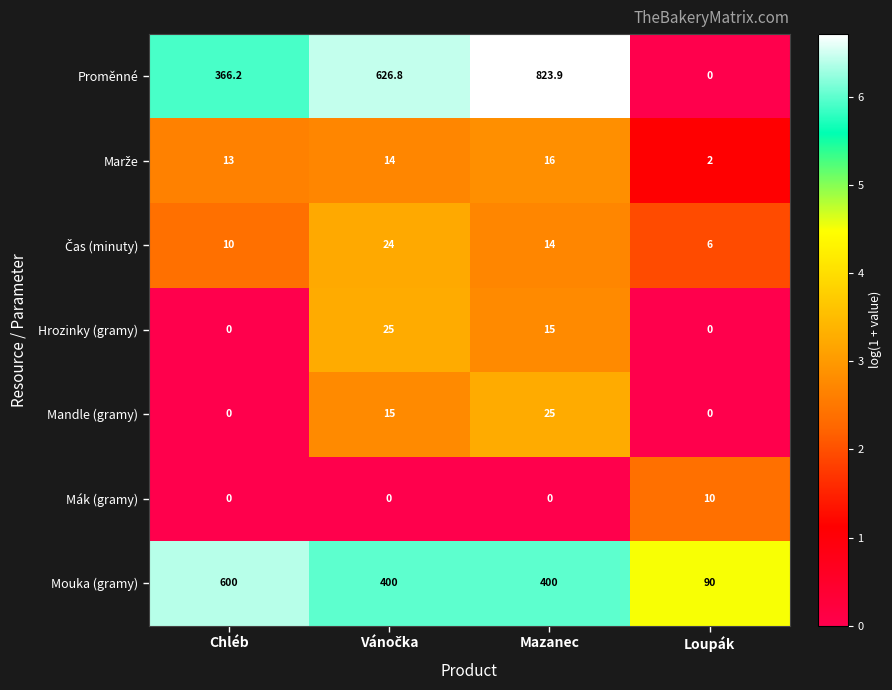

Which series has the largest range (max minus min)?

Proměnné